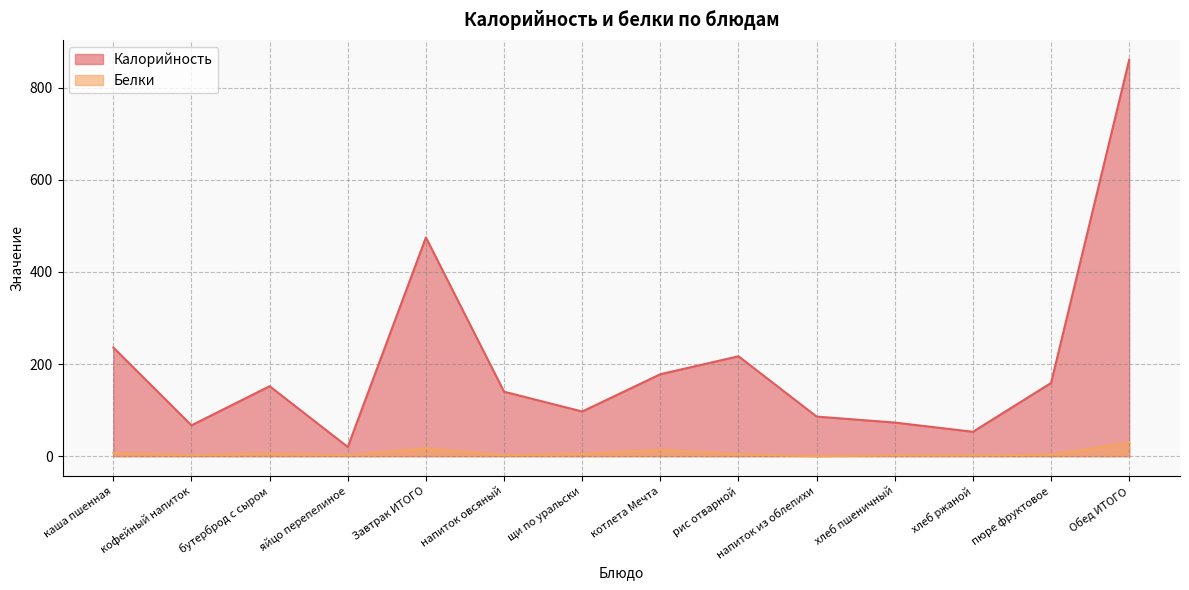

At which label does Белки reach its minimum?

напиток из облепихи